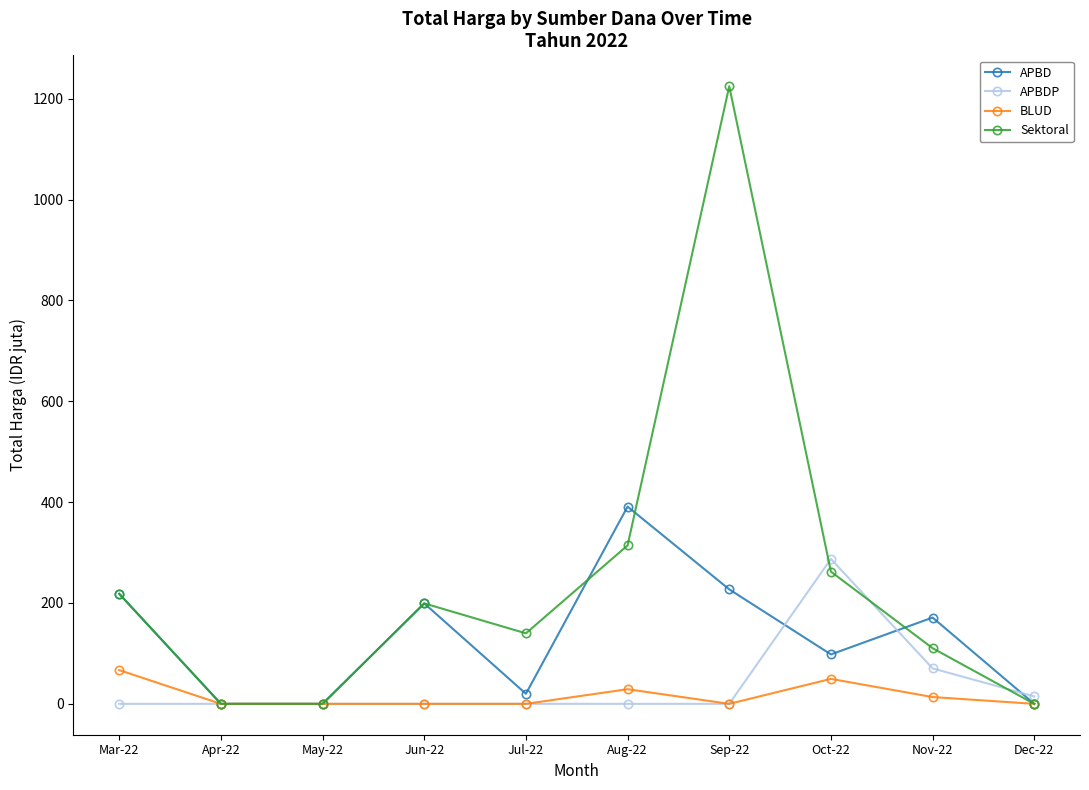

At which category is the sum across all series the highest?

Sep-22